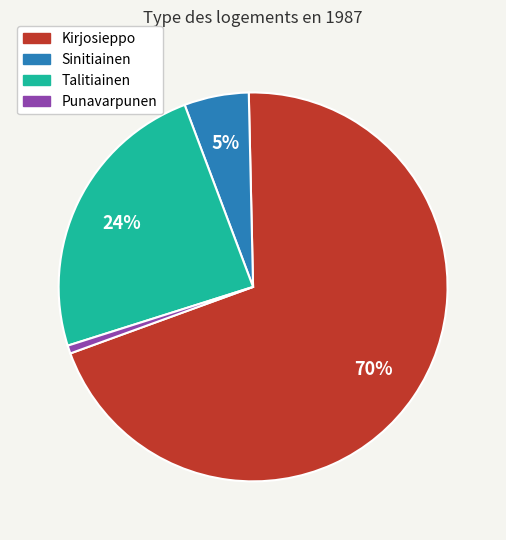

Which slice is the largest?

Kirjosieppo